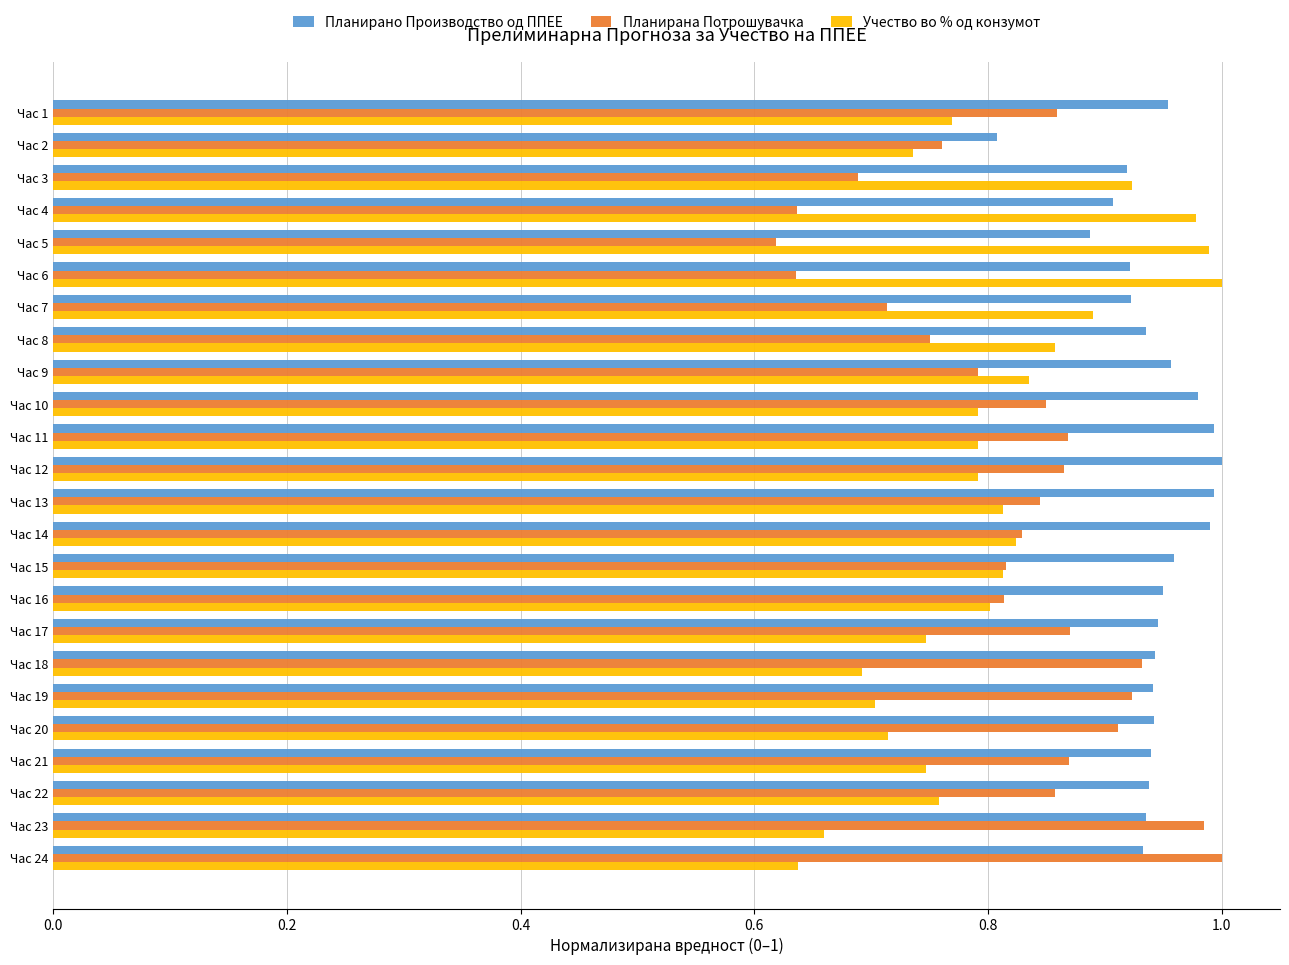

What is the difference between the maximum and minimum values in the Планирано Производство од ППЕЕ series?

0.2